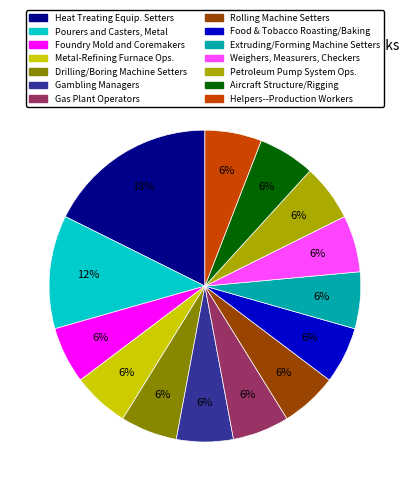

To the nearest percent, what is the difference between the largest and smallest slice percentages?

12%